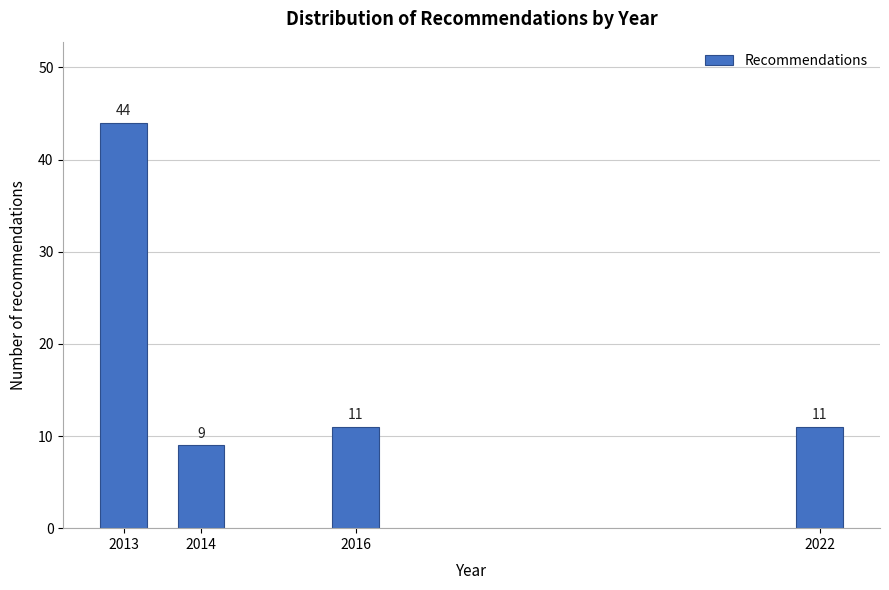

Reading right to left, transcribe all the data shown in this chart.

11	11	9	44